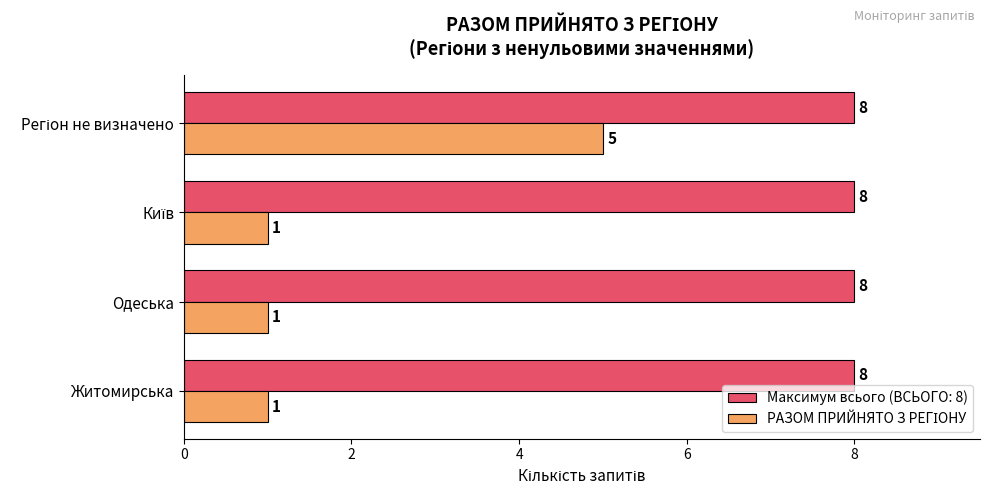

The Максимум всього (ВСЬОГО: 8) series shows 8 at Одеська. True or false?

True